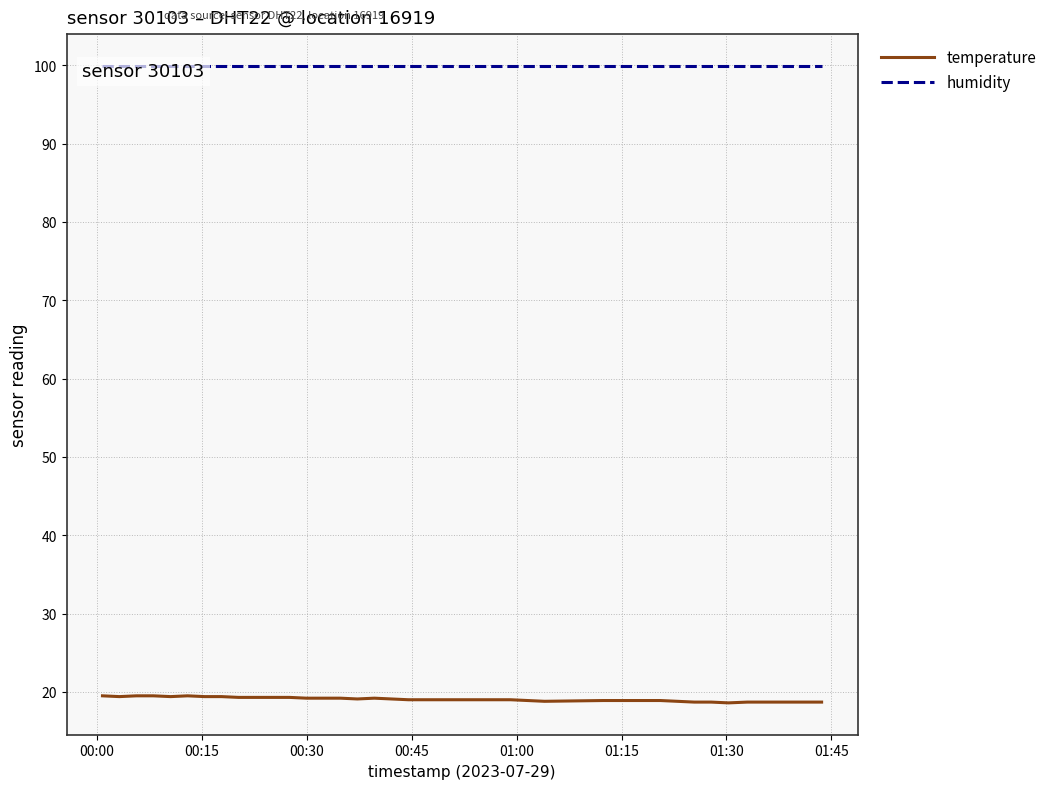

How many temperature values are between 18 and 19?

22